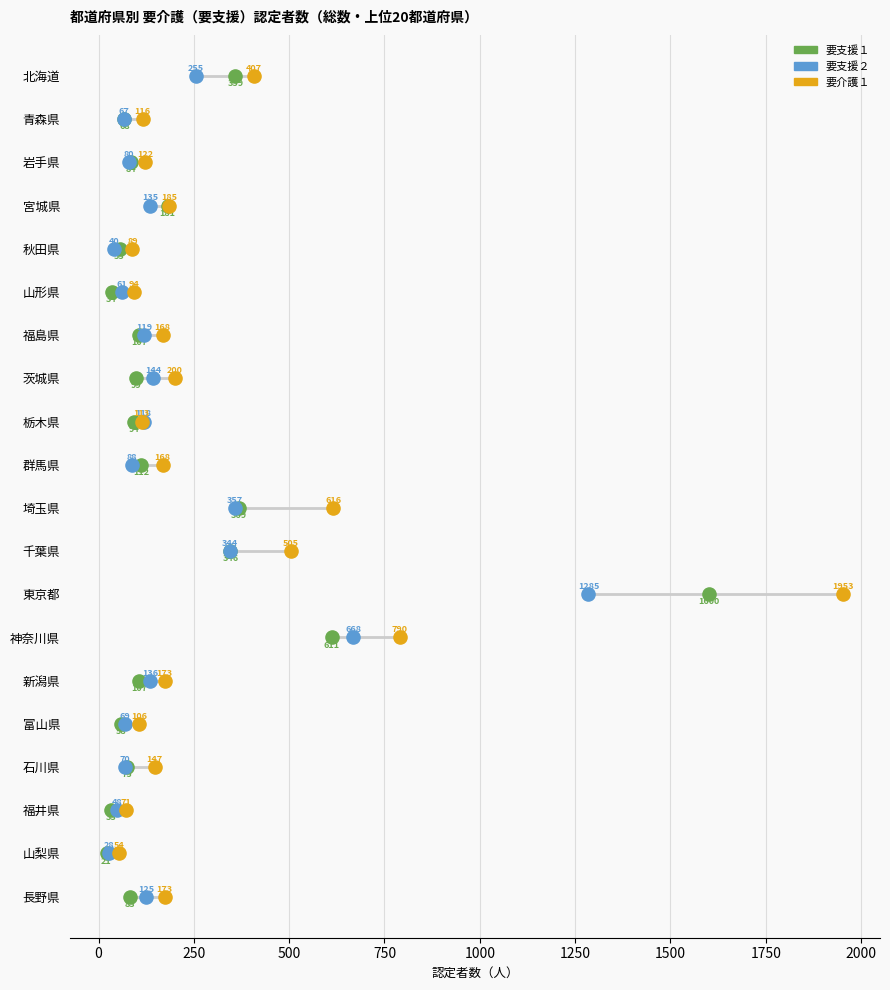

Which series contains the lowest Y value?

要支援１